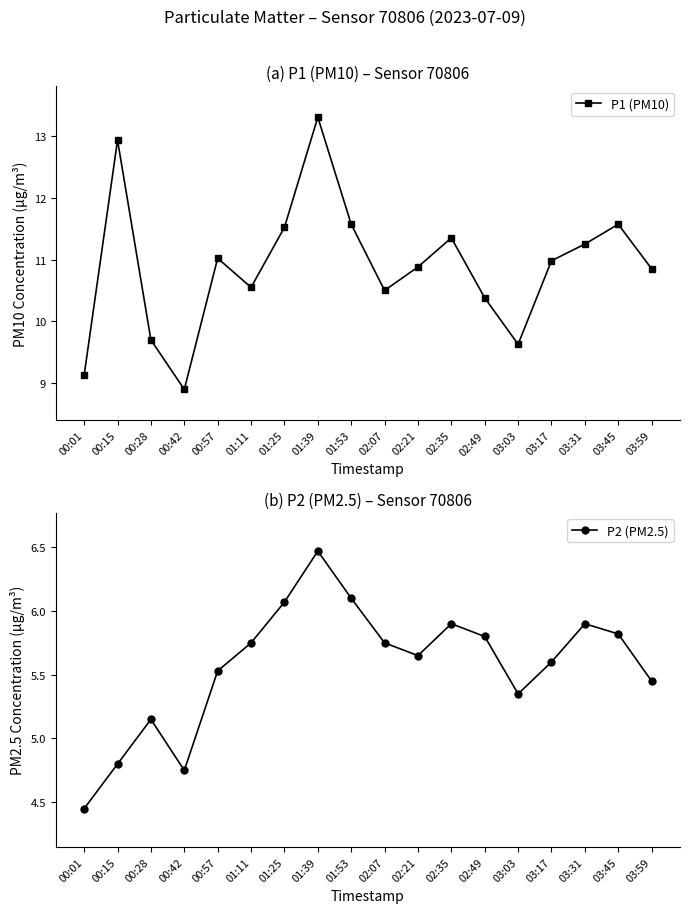

Does the chart display data point markers on the line(s)?

Yes